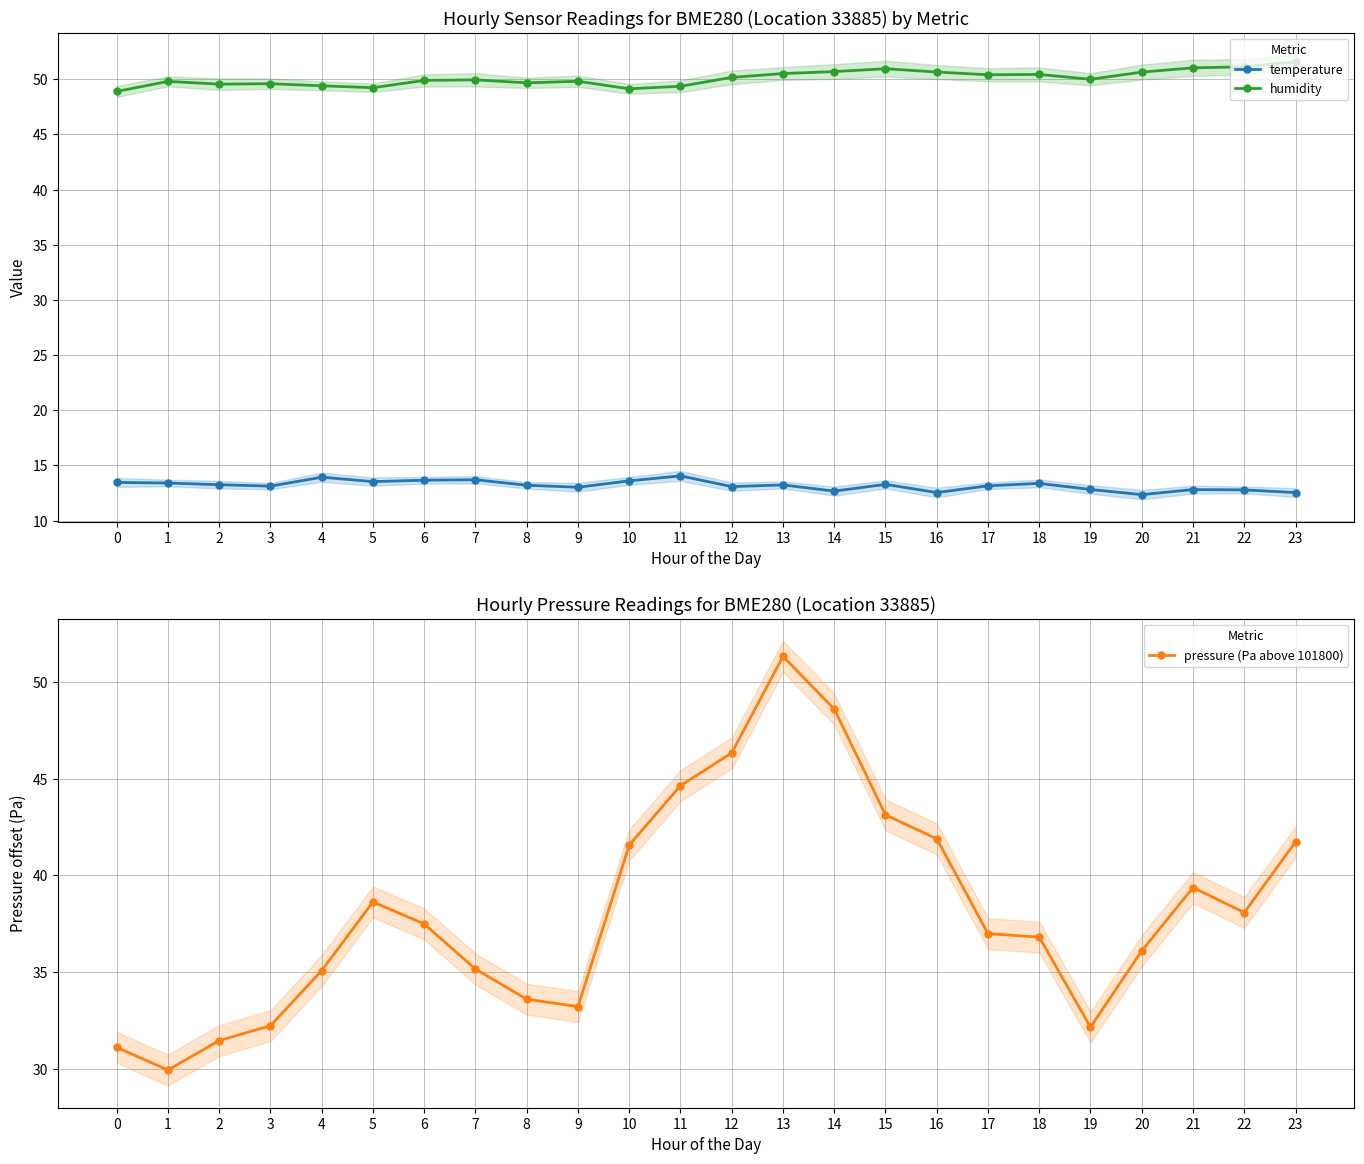

Which series changed the most between 2 and 15?

pressure (Pa above 101800)